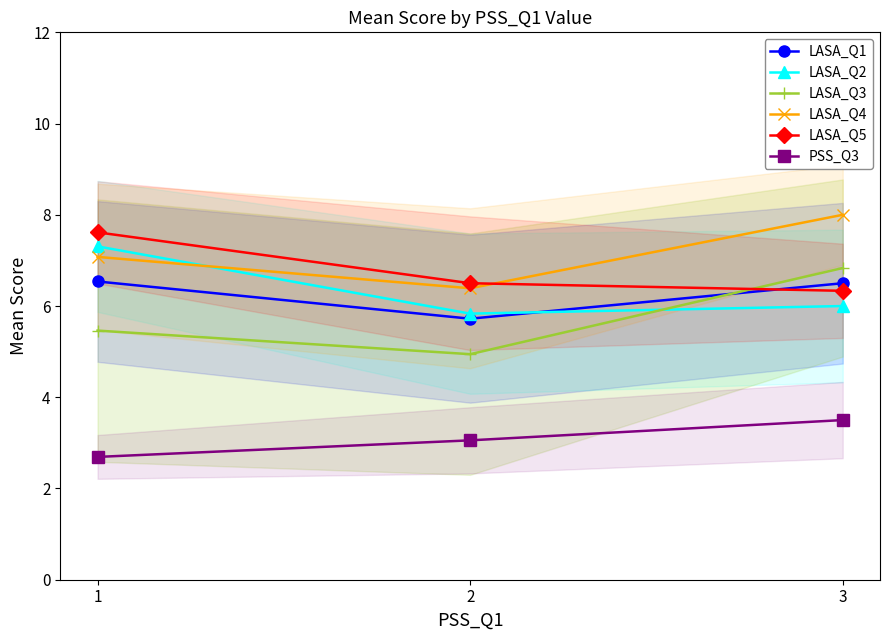

What is the maximum value shown in the chart?

8.0